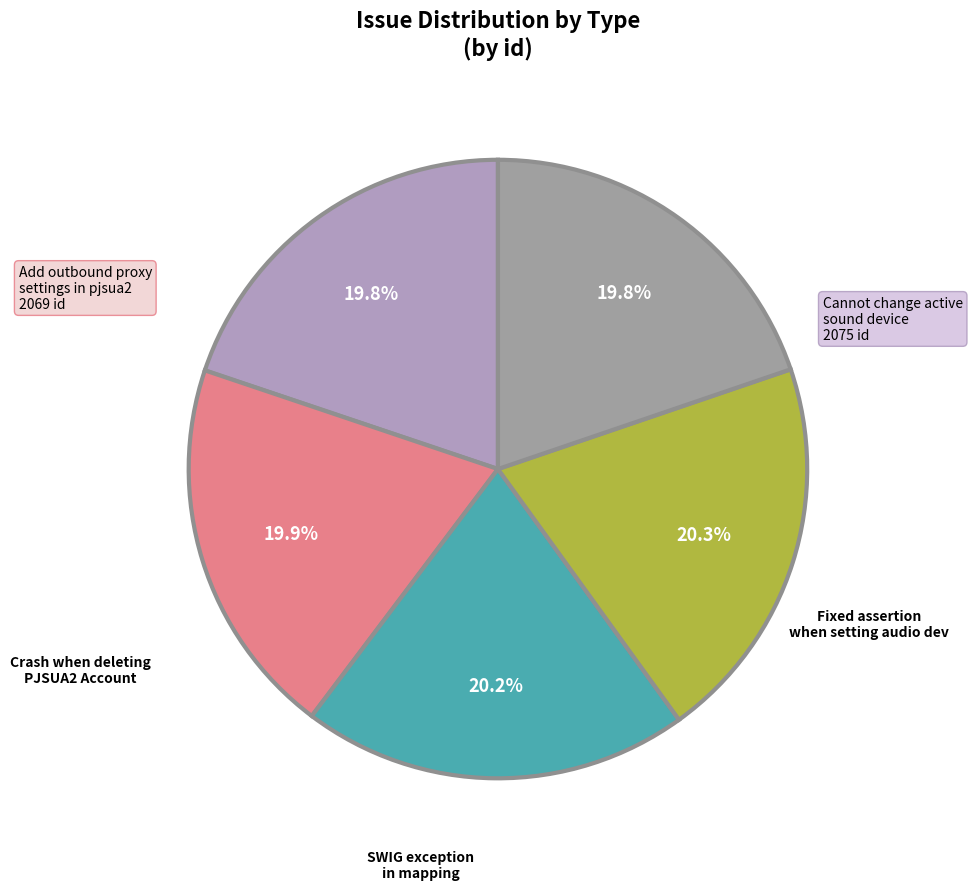

How many segments does this pie chart have?

5